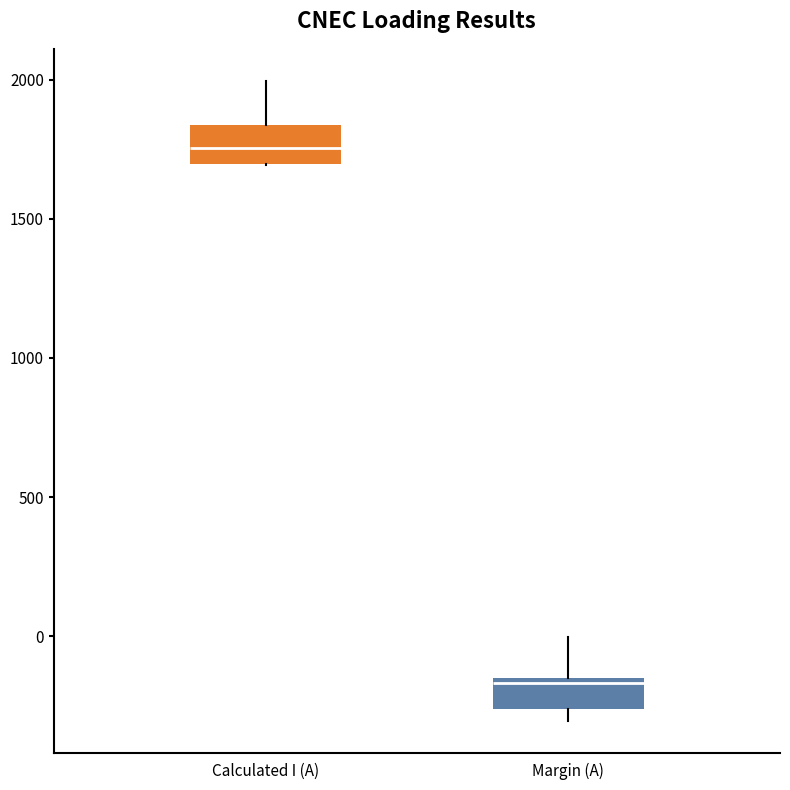

Where does the upper whisker of the box for Calculated I (A) end on the y-axis? The values are not printed on the chart, so give them approximately, as read against the axis.

2000